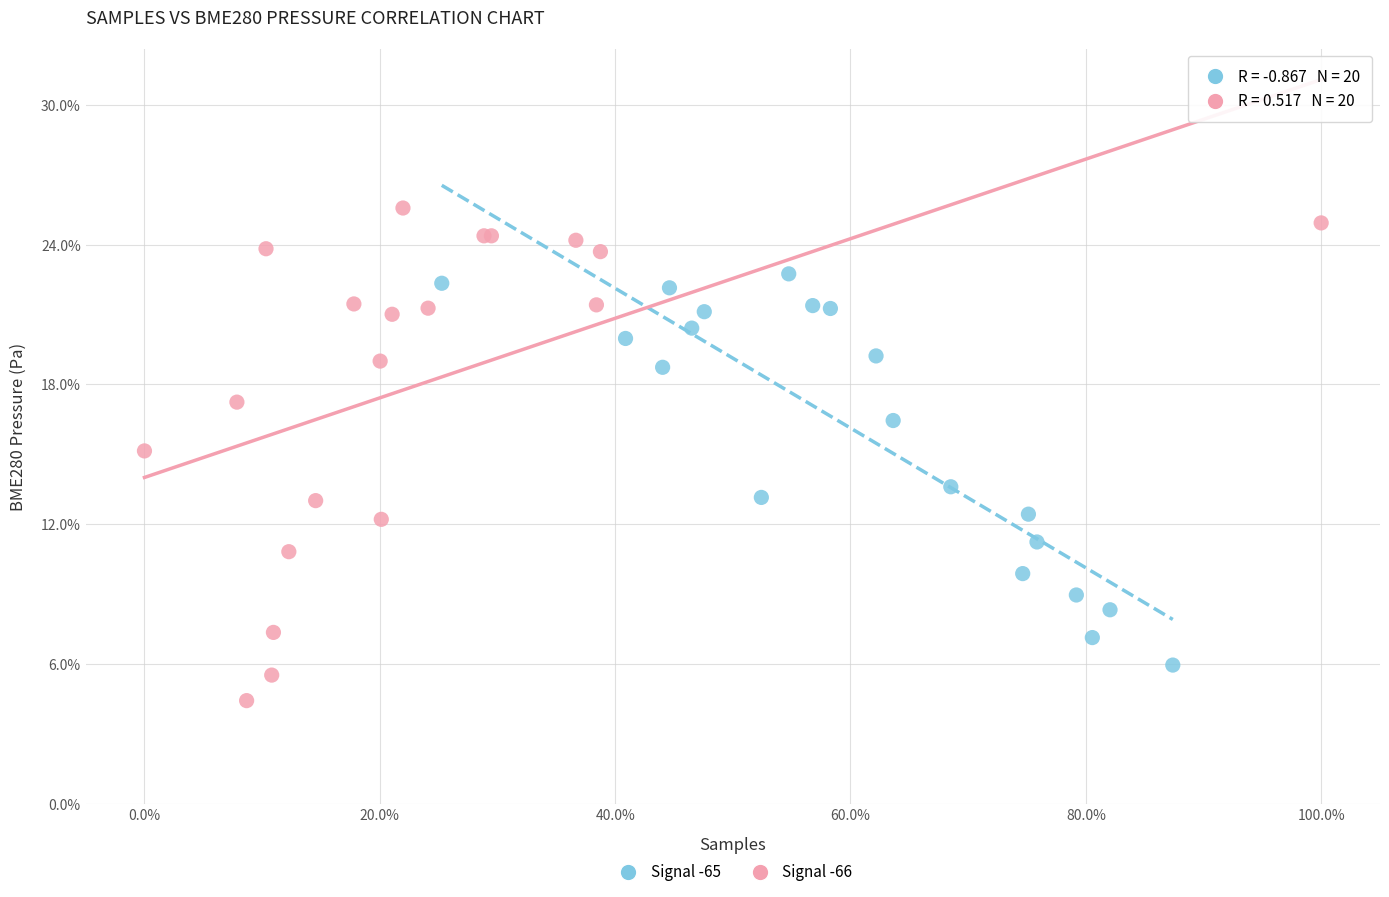

Which series reaches the minimum Y coordinate?

Signal -66